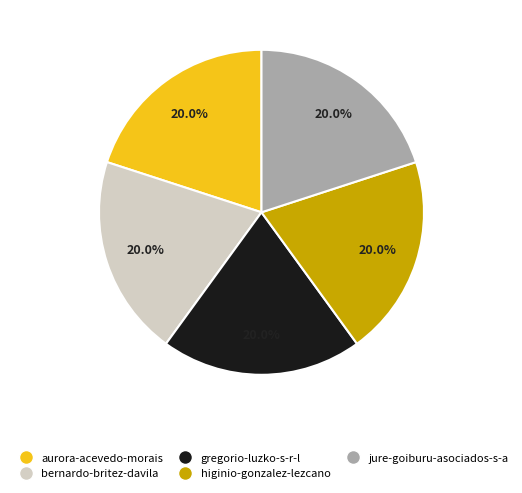

Do bernardo-britez-davila and aurora-acevedo-morais together represent more than half of the pie?

No